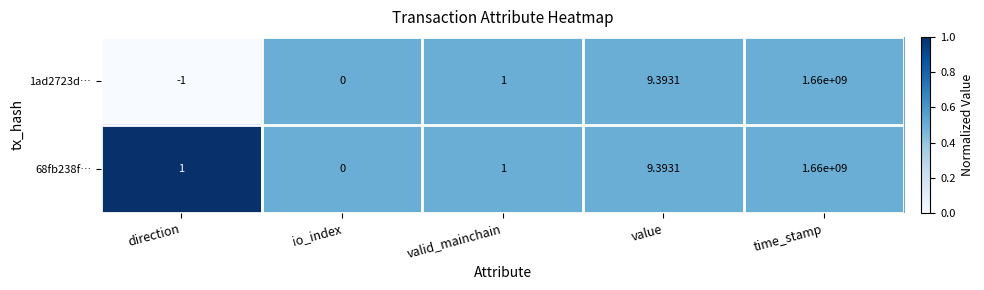

List the series in order of their overall mean, highest first.

68fb238f…, 1ad2723d…